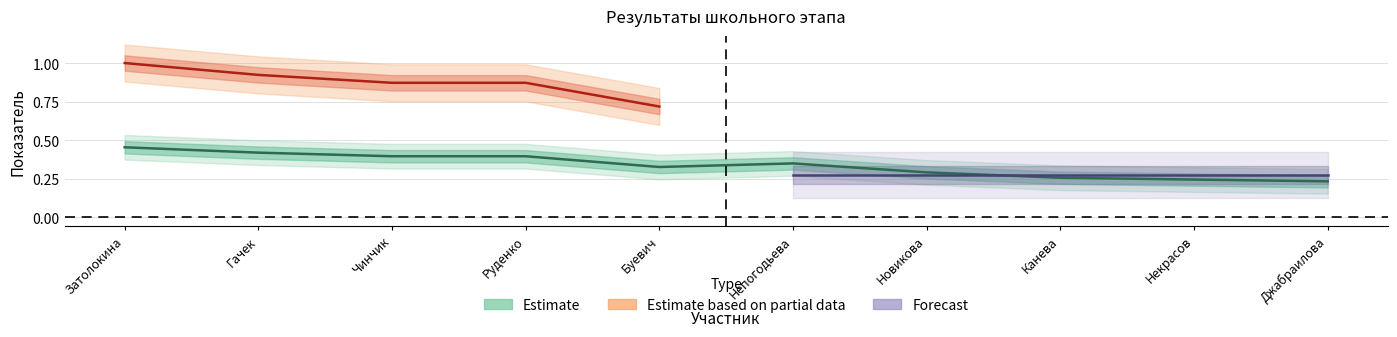

Where is the first local maximum?

Непогодьева